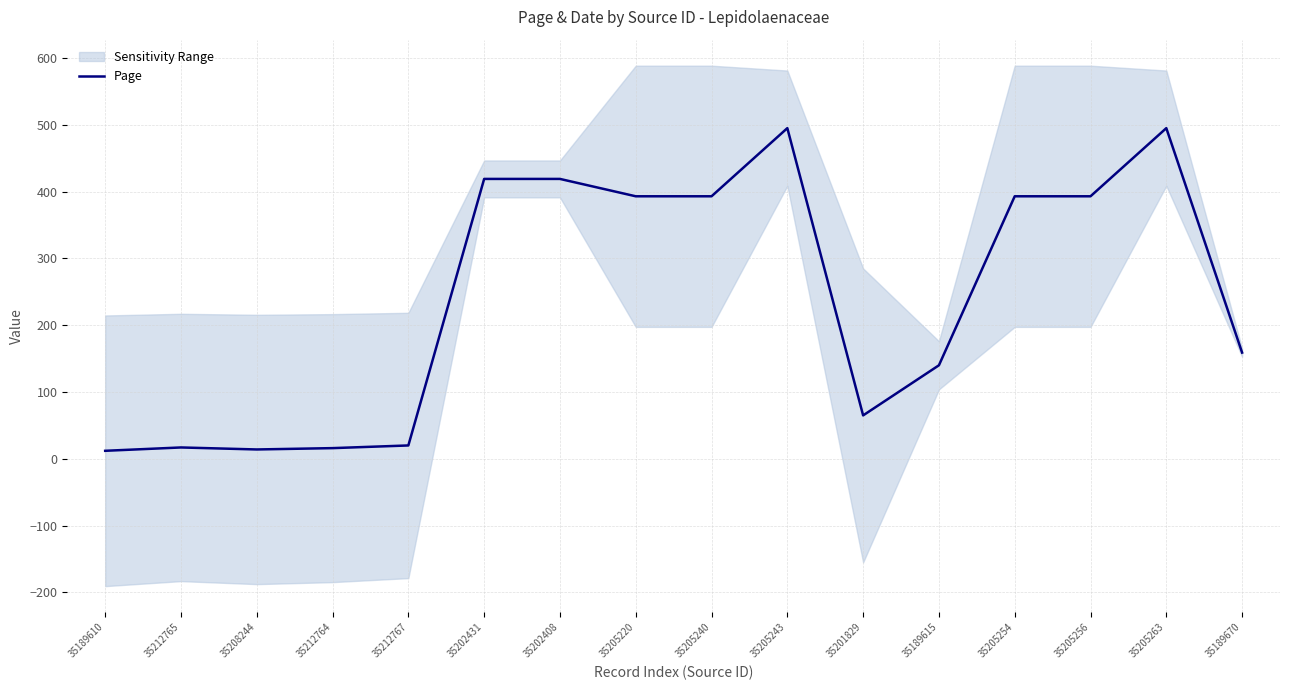

What is the difference between the maximum and minimum values?

483